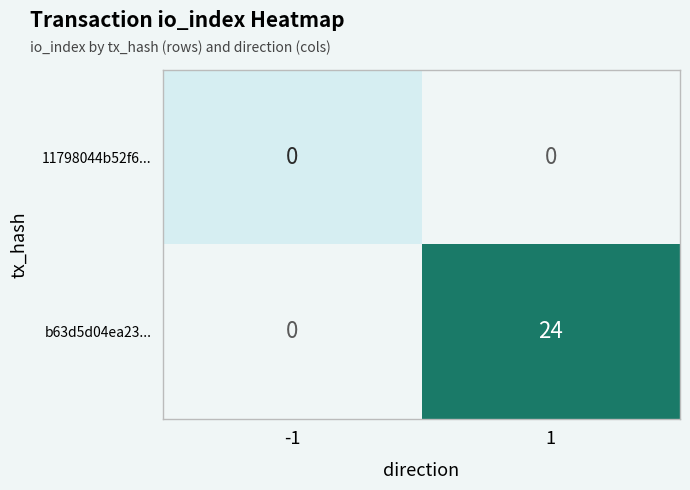

At how many categories does at least one series exceed 0?

1